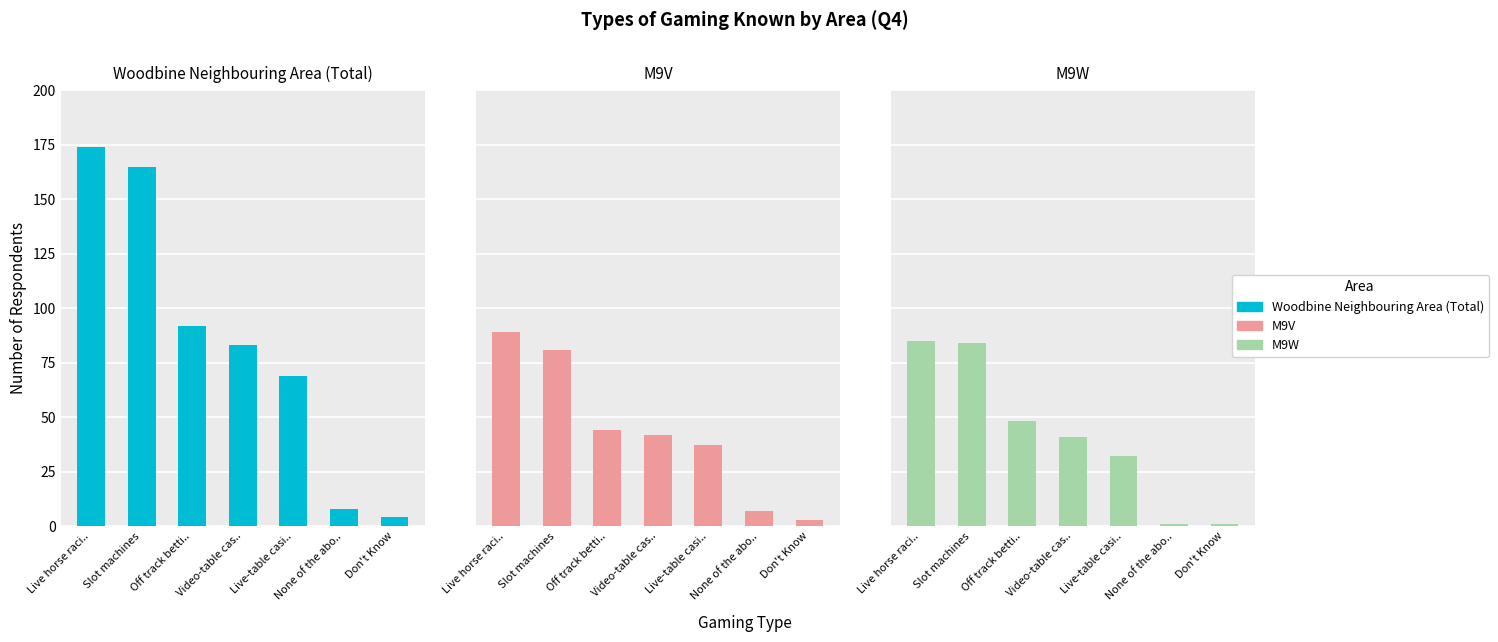

How many groups of bars are there?

7